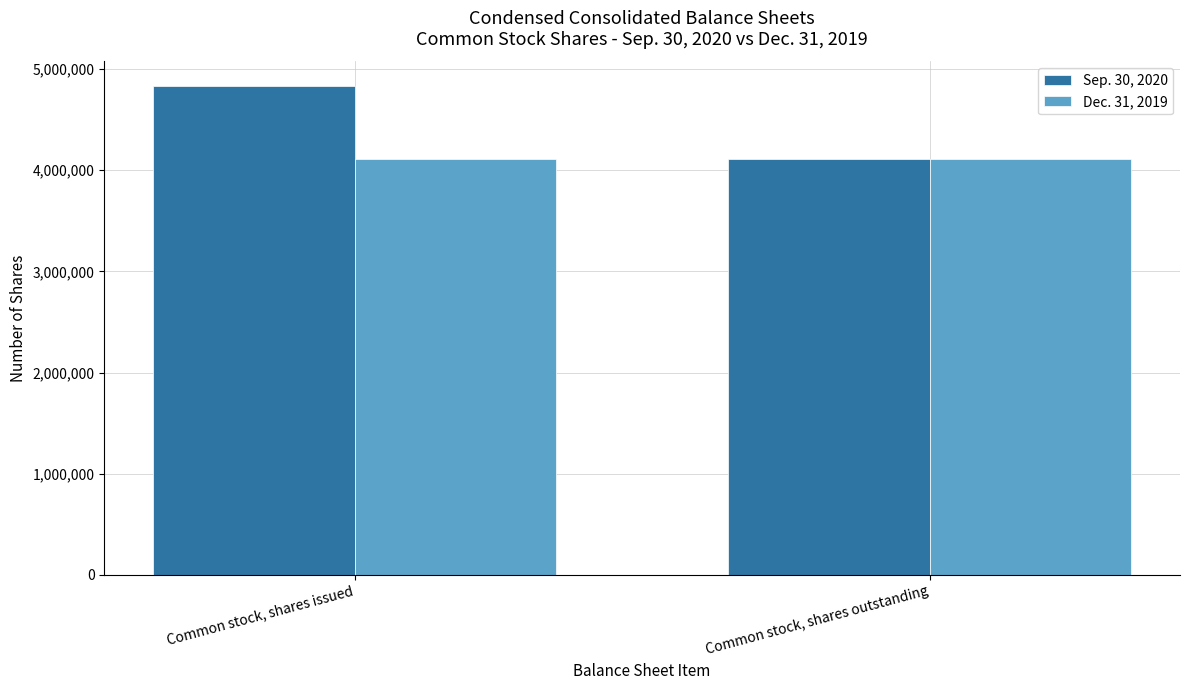

The value of Sep. 30, 2020 at Common stock, shares outstanding is 5633685. True or false?

False